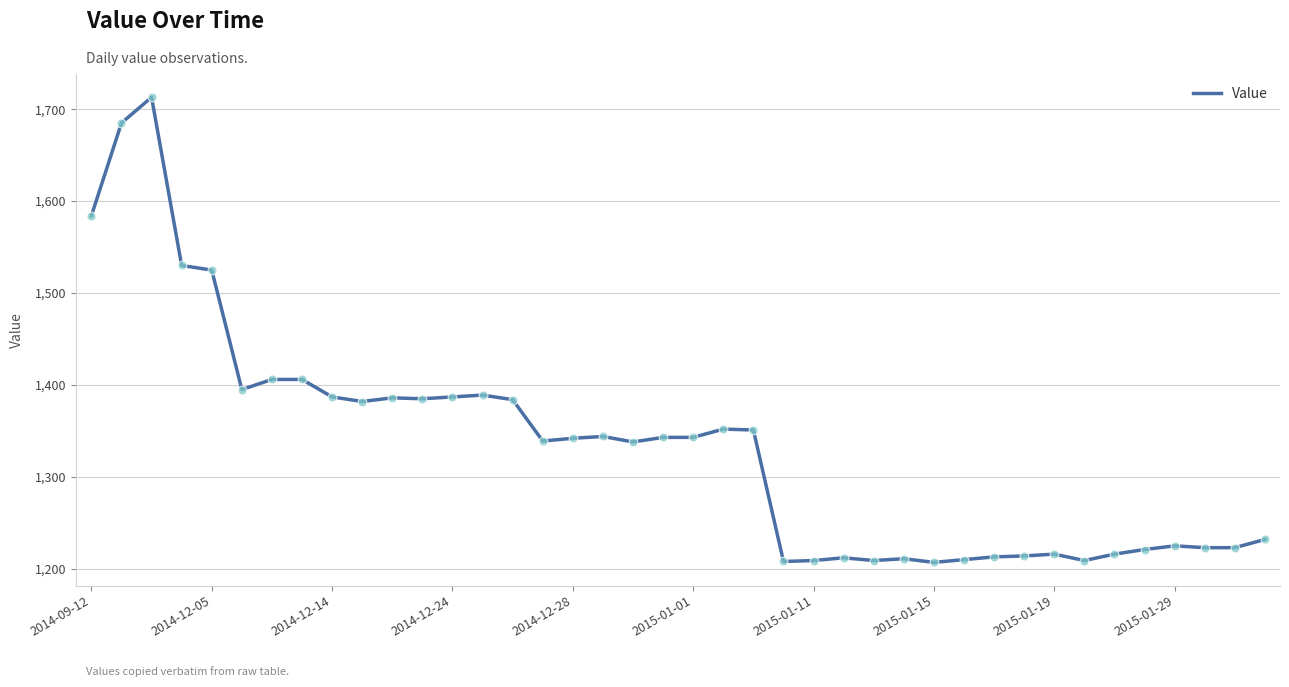

What is the maximum value shown in the chart?

1713